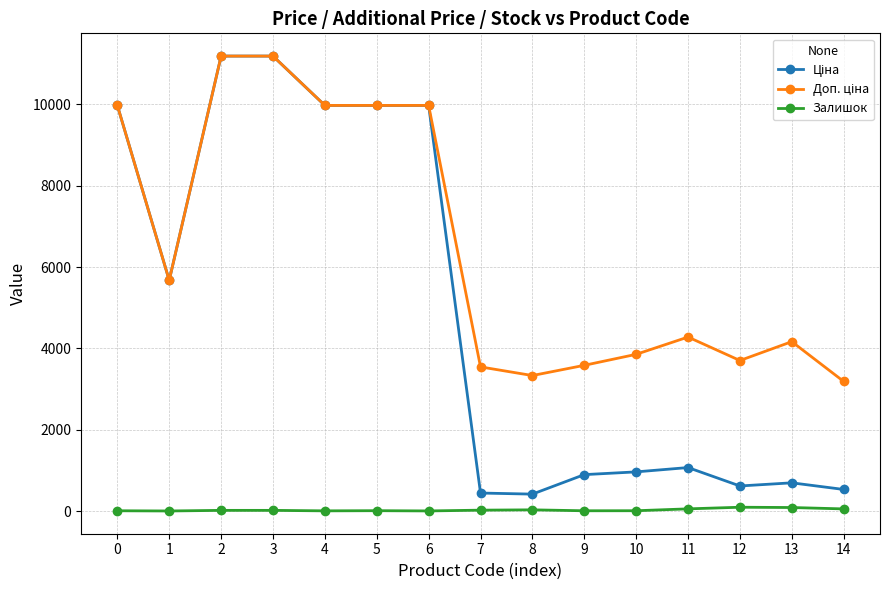

True or false: Залишок has more than 1 interior local peaks.

True